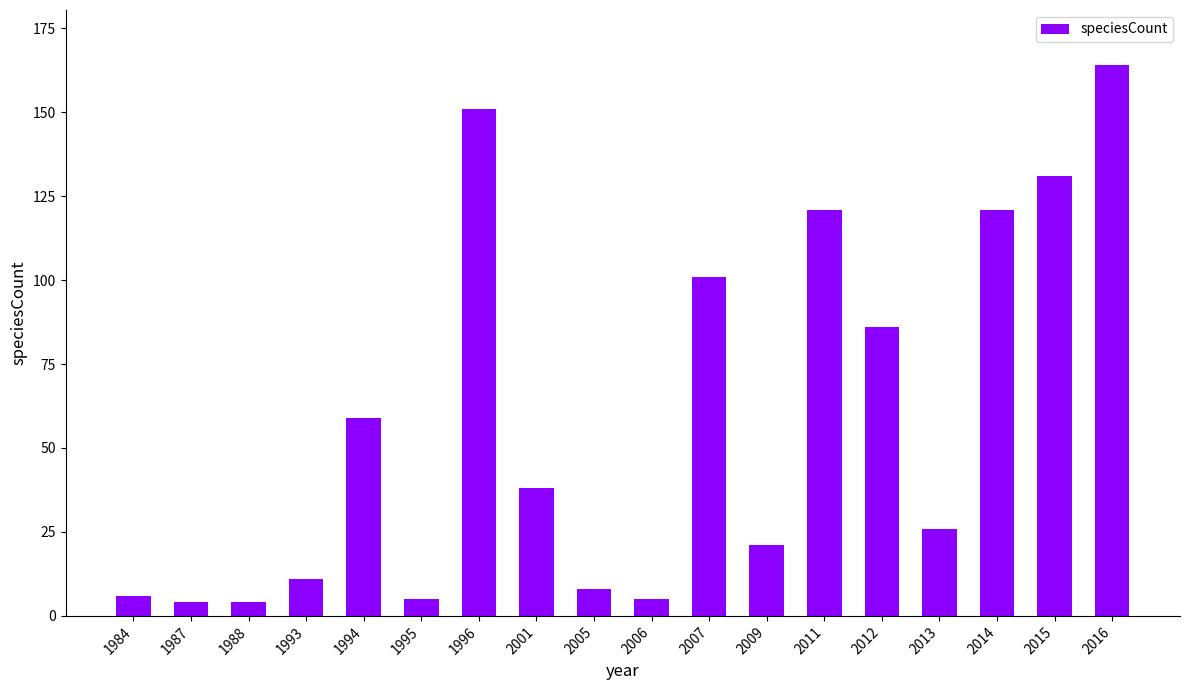

Reading right to left, extract all data points from this chart.

164	131	121	26	86	121	21	101	5	8	38	151	5	59	11	4	4	6